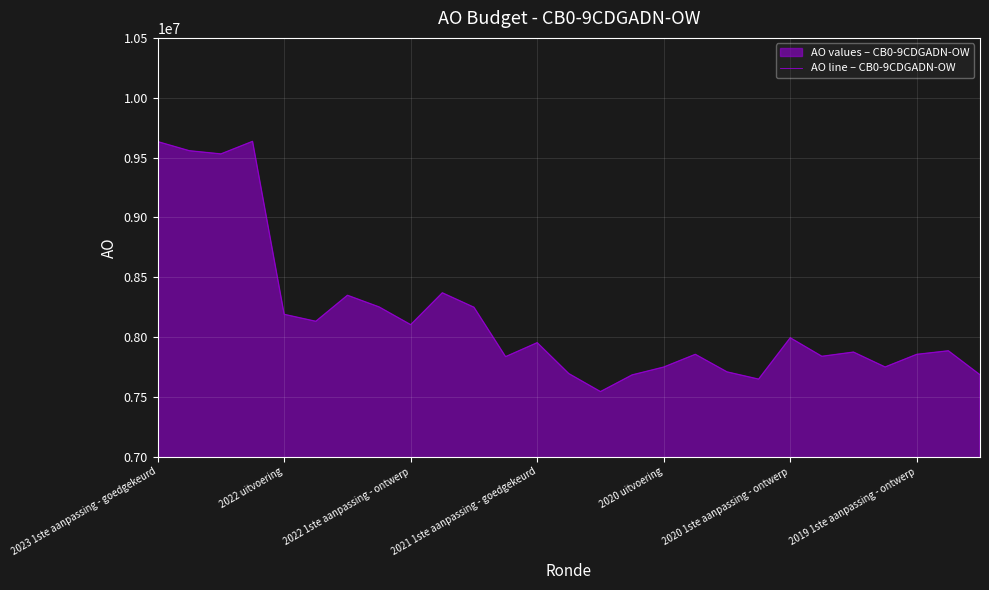

What is the difference between the maximum and minimum values?

2091482.7